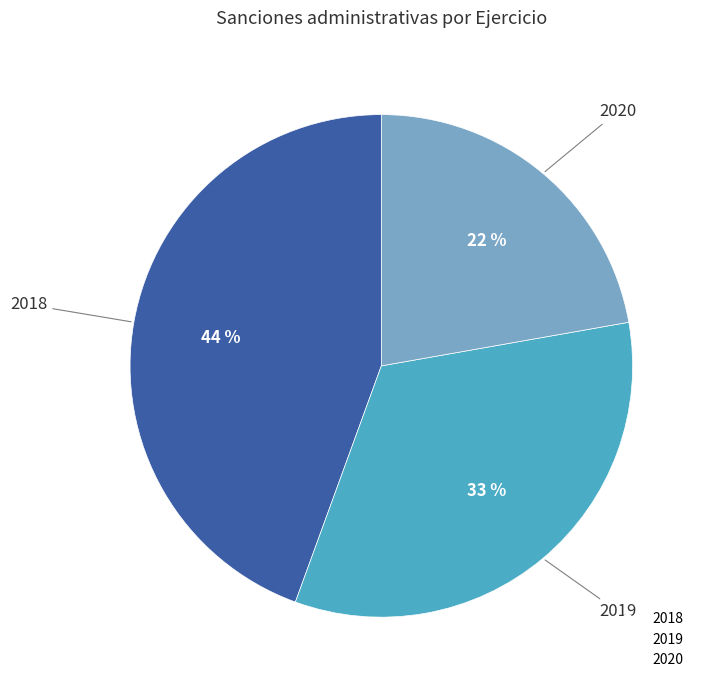

How many segments does this pie chart have?

3